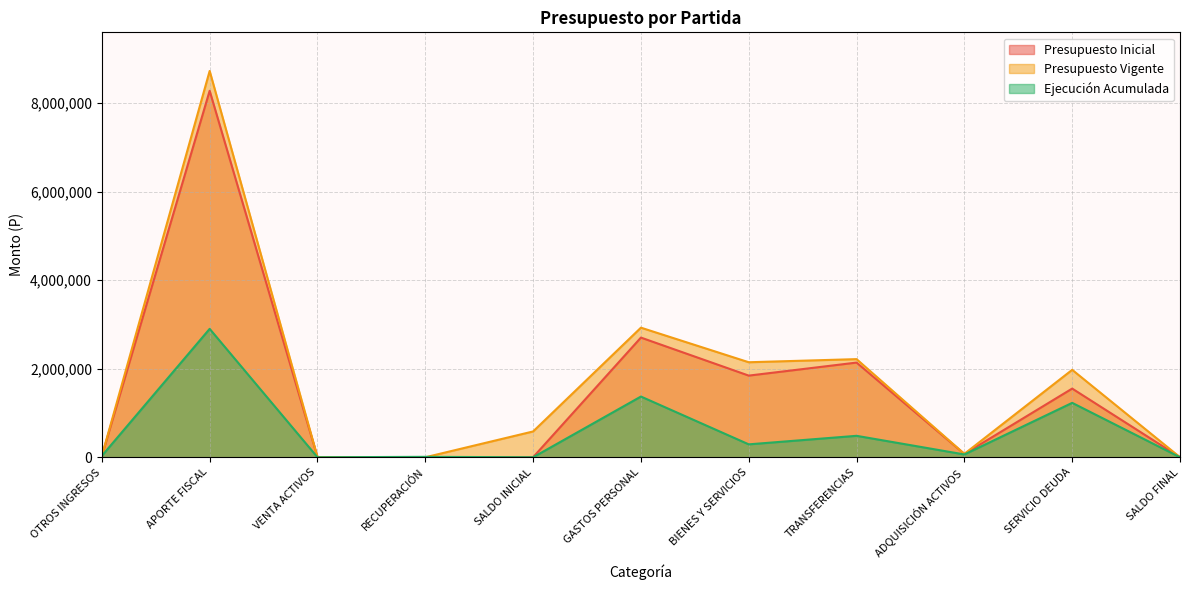

What position from the left is VENTA ACTIVOS?

3